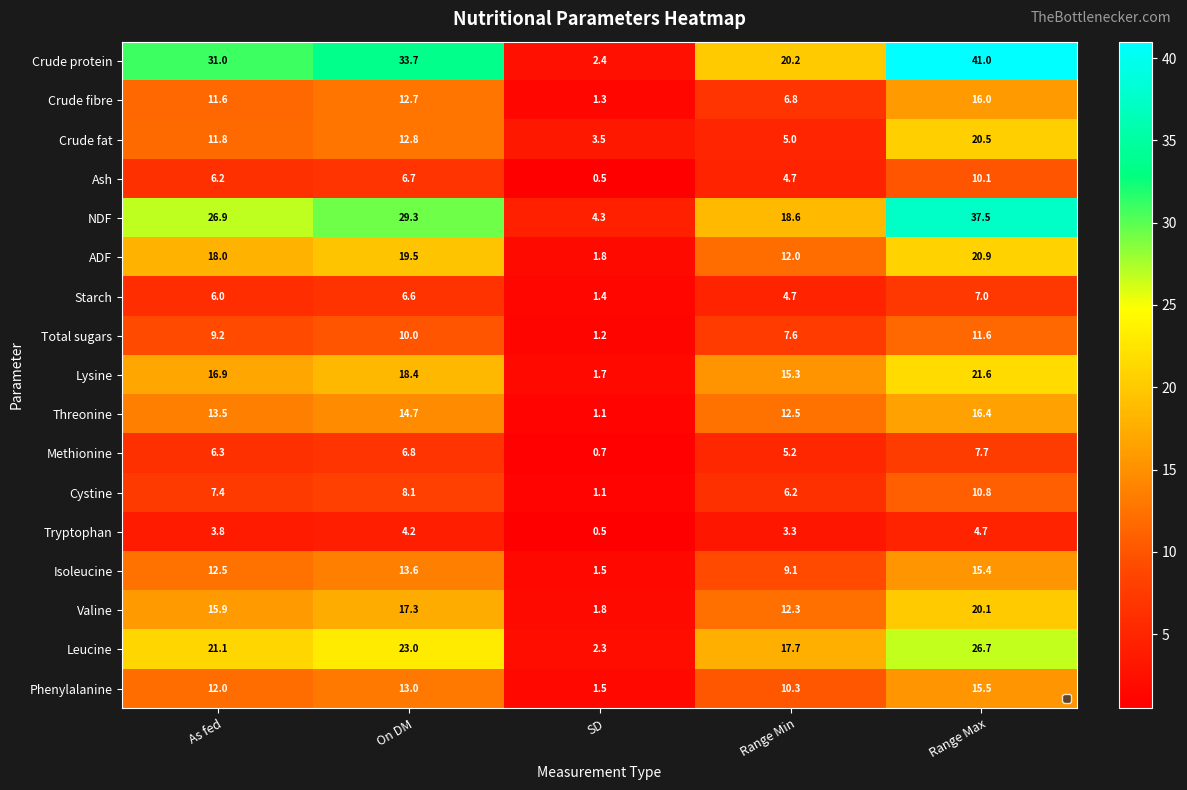

Which series has the widest spread of values?

Crude protein